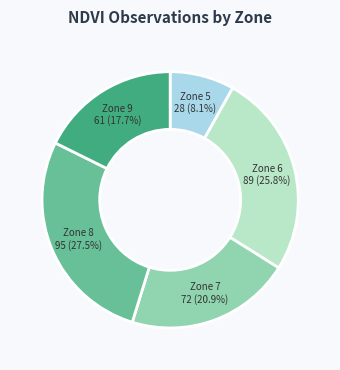

Is there any slice that represents more than half of the pie?

No